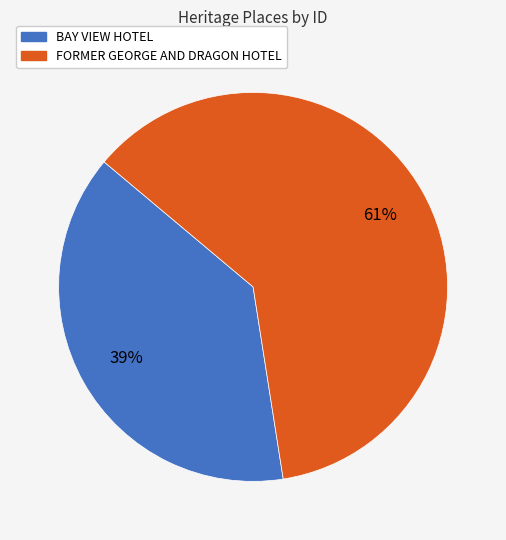

How many segments does this pie chart have?

2